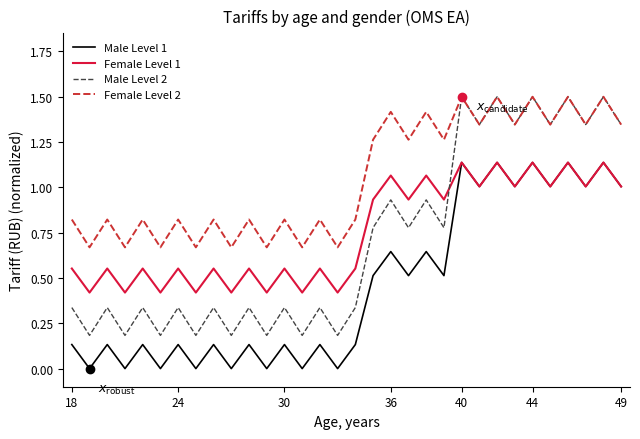

How many interior local valleys does the Female Level 1 series have?

14